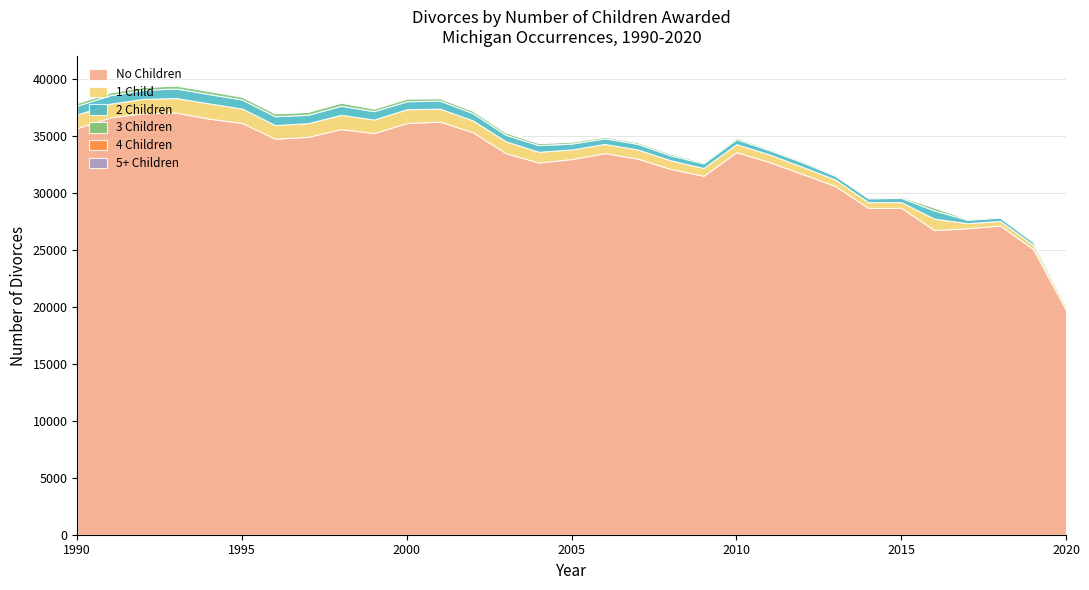

What is the minimum value shown in the chart?

4